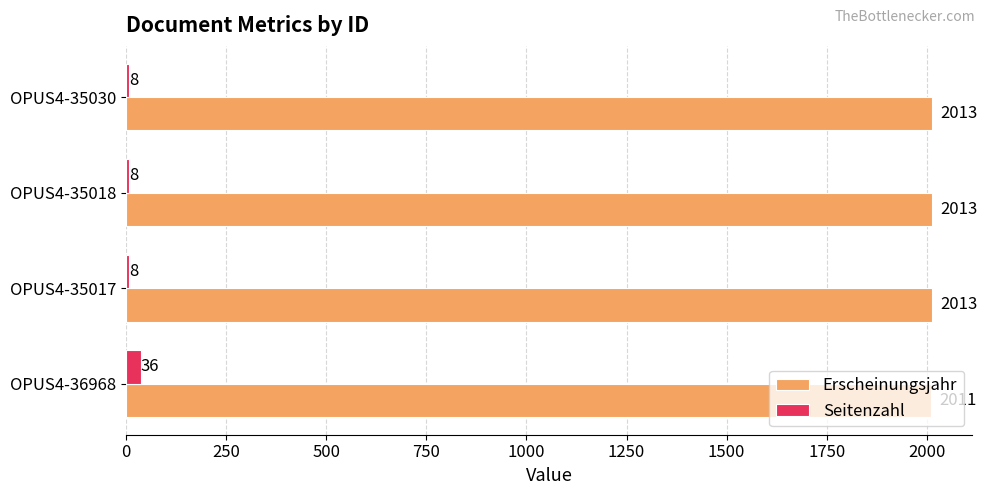

What is the smallest value displayed?

8